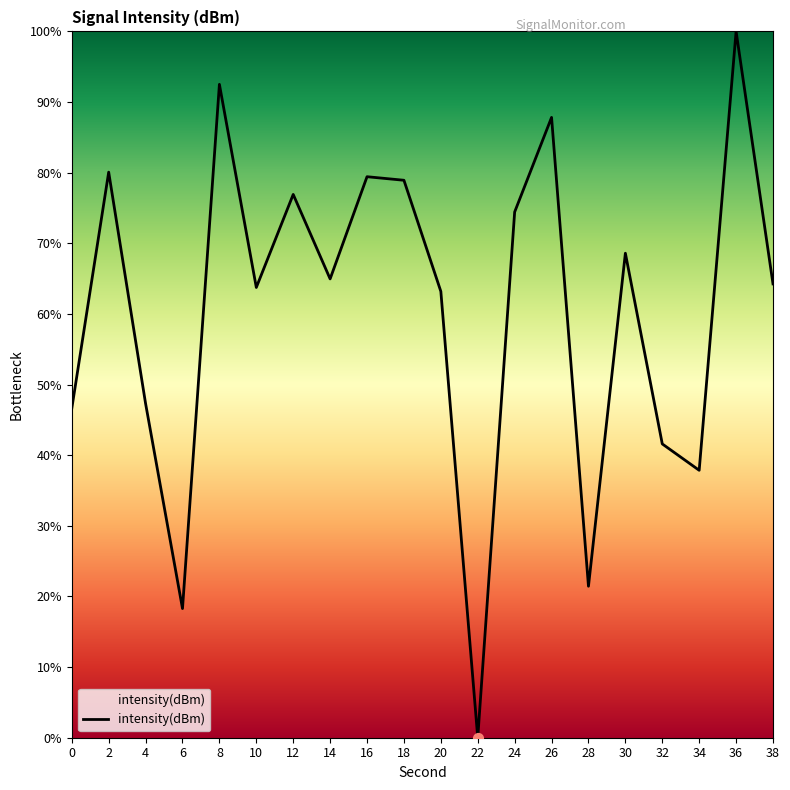

What is the change in value from 2 to 26?

+7.8